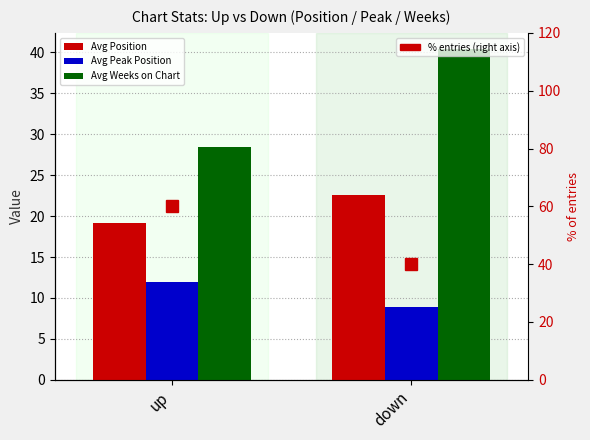

Reading left to right, list all the values displayed in this chart.

Avg Position: 19.1	22.6
Avg Peak Position: 12.0	8.9
Avg Weeks on Chart: 28.4	40.4
% of entries: 60.0	40.0